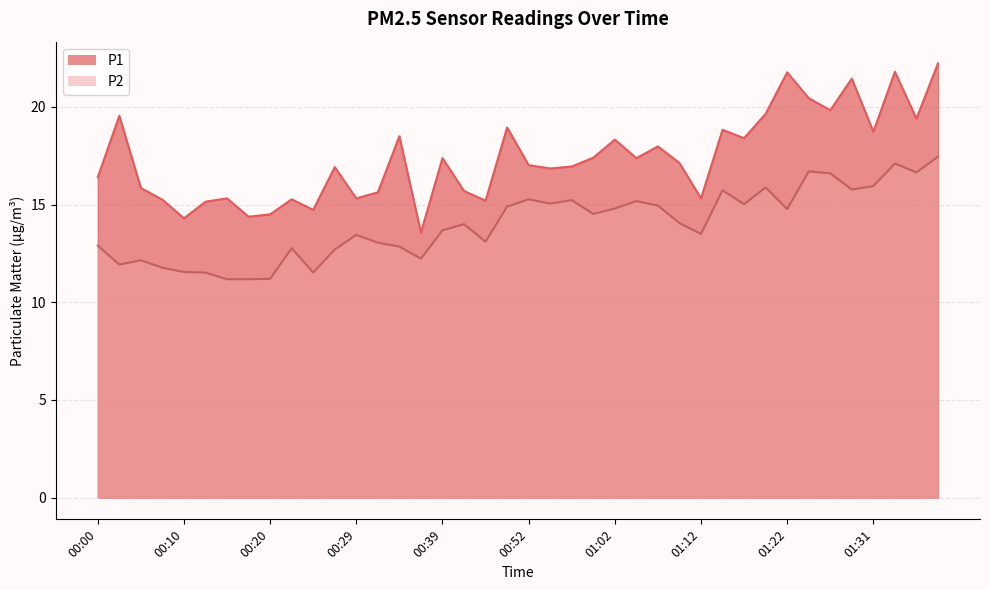

Reading left to right, what are all the values shown in this chart?

P1: 16.4	19.6	15.8	15.2	14.3	15.2	15.3	14.4	14.5	15.3	14.7	16.9	15.3	15.6	18.5	13.6	17.4	15.7	15.2	18.9	17.0	16.9	16.9	17.4	18.3	17.4	18.0	17.1	15.3	18.8	18.4	19.6	21.8	20.4	19.8	21.4	18.7	21.8	19.4	22.2
P2: 12.9	11.9	12.2	11.8	11.6	11.5	11.2	11.2	11.2	12.8	11.5	12.7	13.4	13.1	12.8	12.2	13.7	14.0	13.1	14.9	15.3	15.1	15.2	14.5	14.8	15.2	14.9	14.1	13.5	15.7	15.0	15.9	14.8	16.7	16.6	15.8	15.9	17.1	16.6	17.4